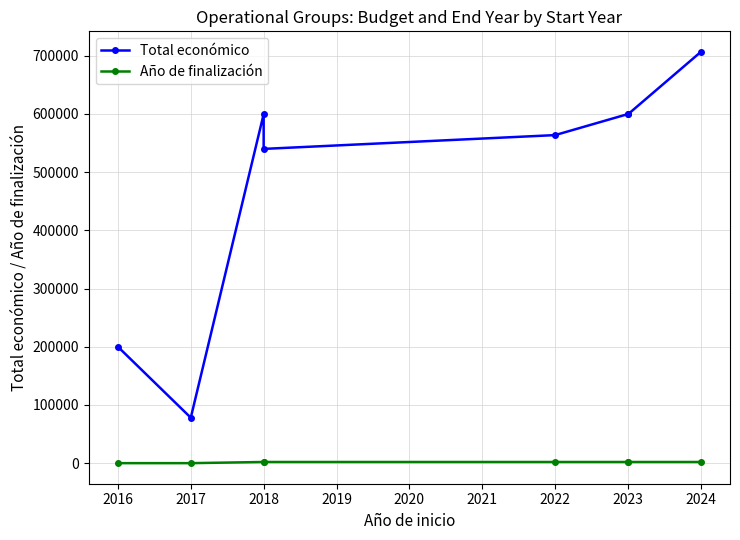

What is the difference between the Total económico values at 2017 and 2023?

521328